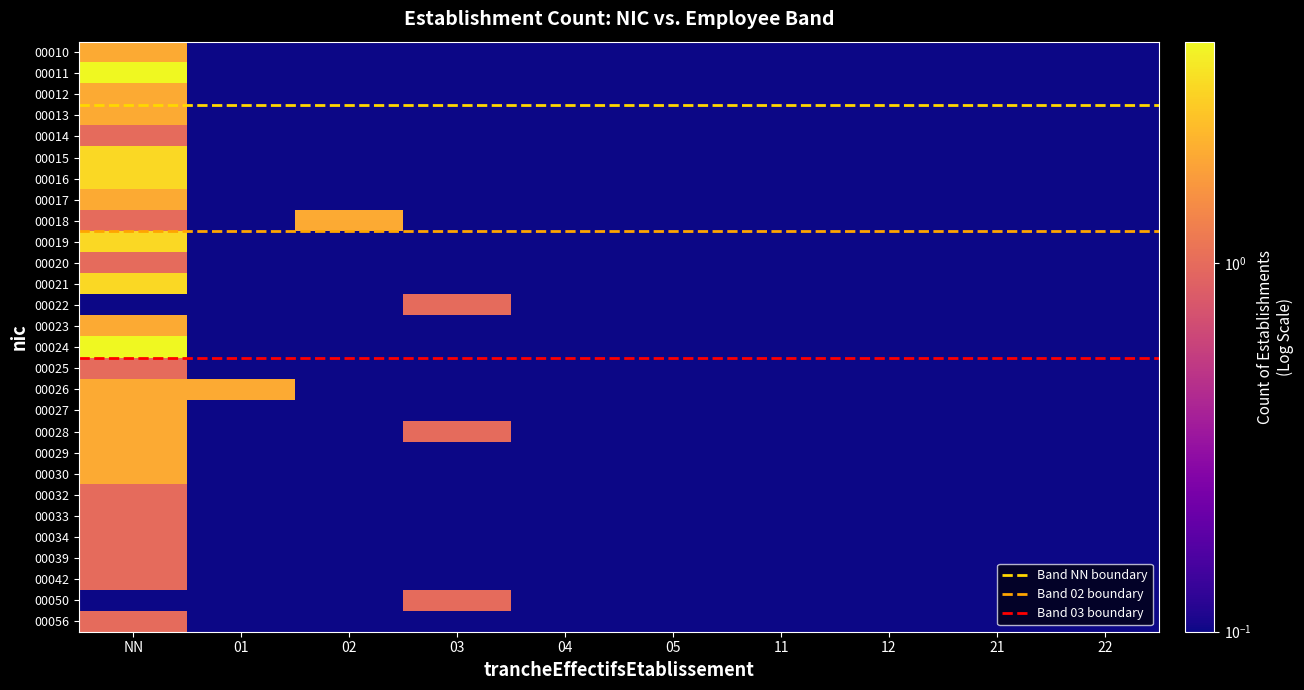

What is the maximum value shown in the chart?

4.0